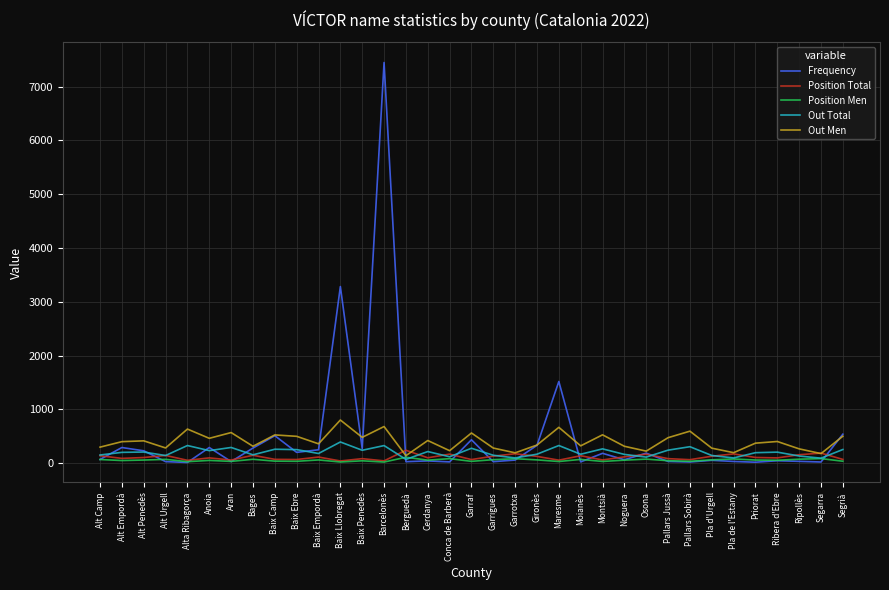

What are all the series names shown in the legend?

Frequency, Position Total, Position Men, Out Total, Out Men